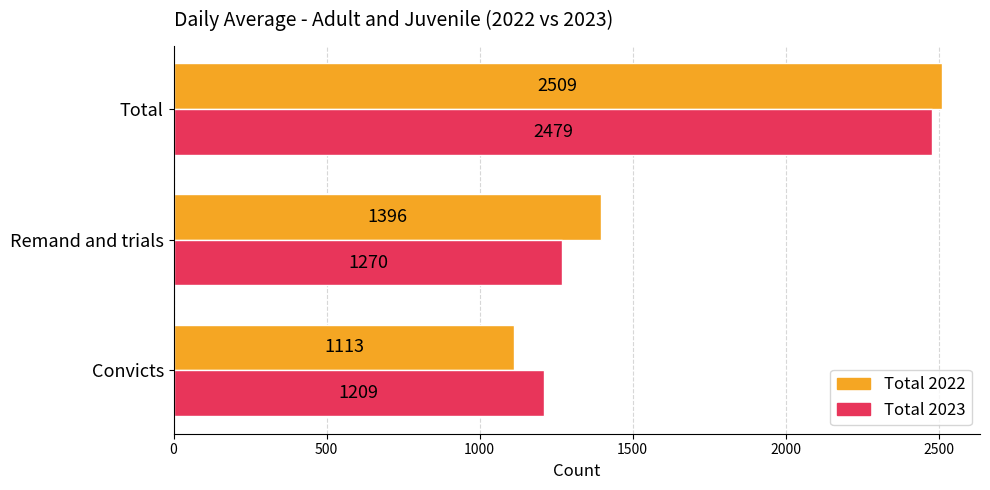

What is the difference between the maximum and second lowest values in the Total 2022 series?

1113